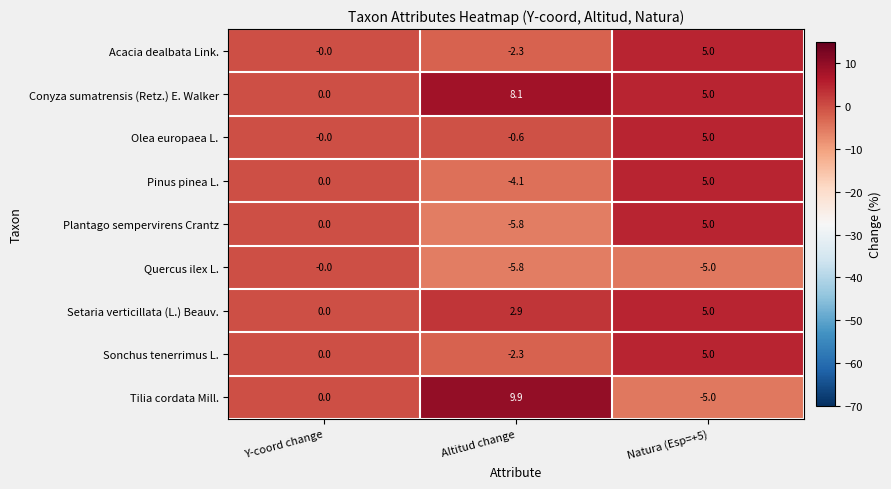

Which series has the widest spread of values?

Tilia cordata Mill.